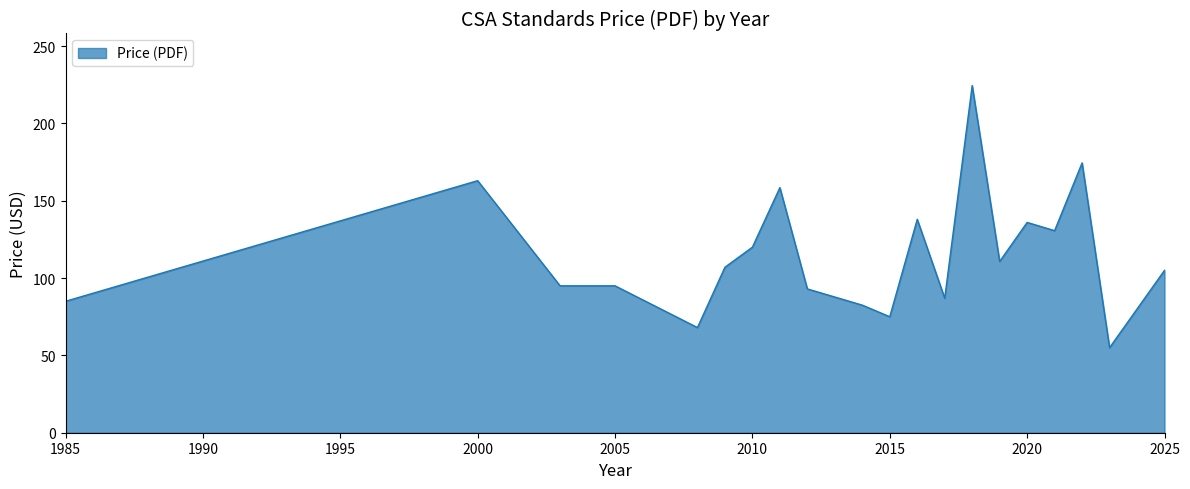

What is the greatest value displayed?

224.5